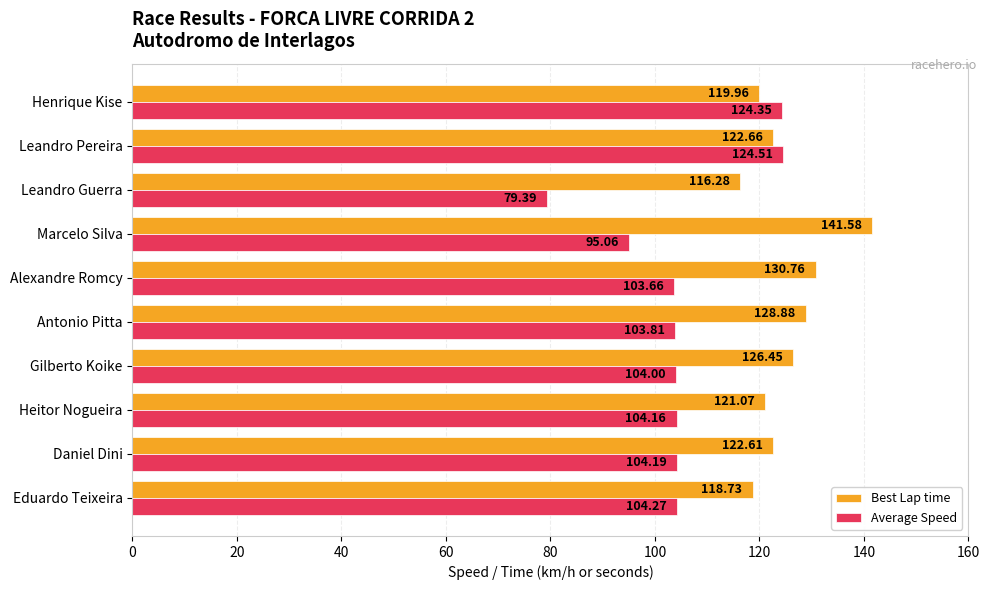

Rank the categories by Average Speed value from highest to lowest.

Leandro Pereira, Henrique Kise, Eduardo Teixeira, Daniel Dini, Heitor Nogueira, Gilberto Koike, Antonio Pitta, Alexandre Romcy, Marcelo Silva, Leandro Guerra